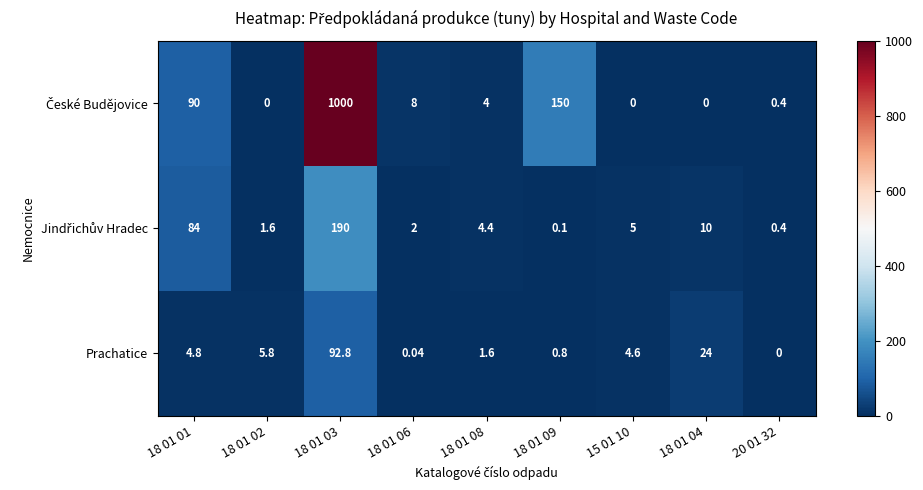

At how many categories does at least one series exceed 397?

1